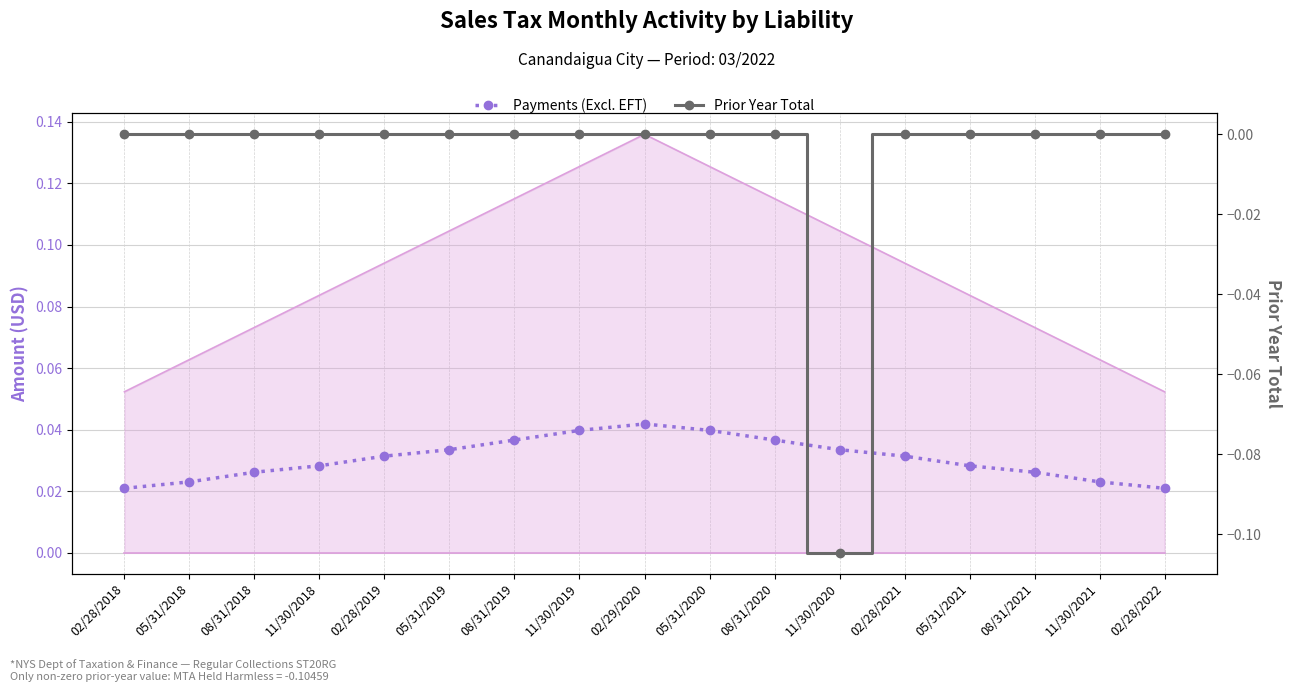

What is the label of the 6th point from the right?

11/30/2020